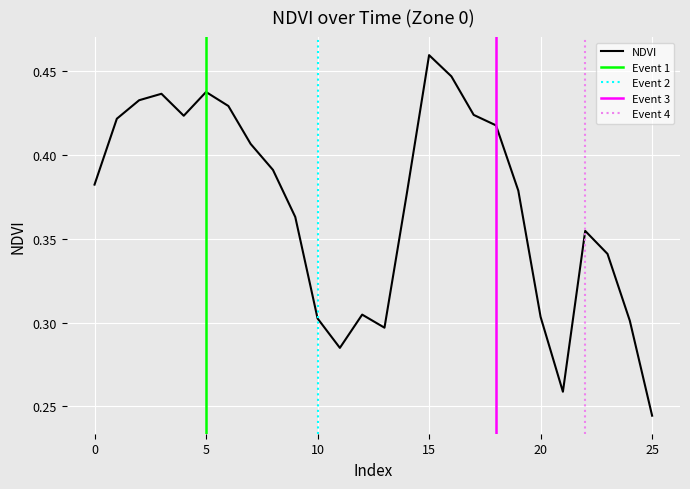

How many series are shown in this chart?

1